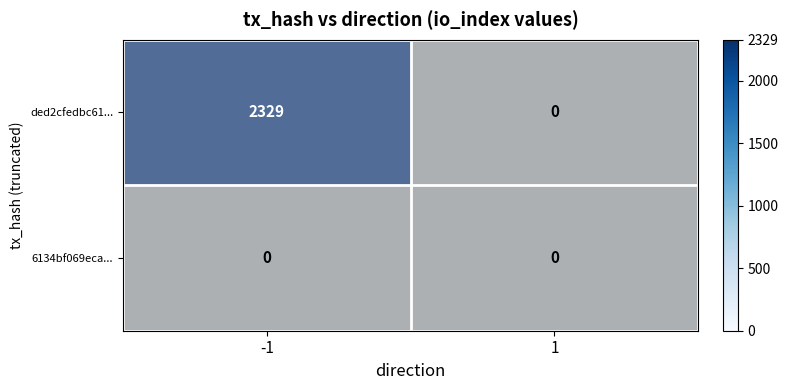

Is it true that 6134bf069eca... equals 0 at 1?

False